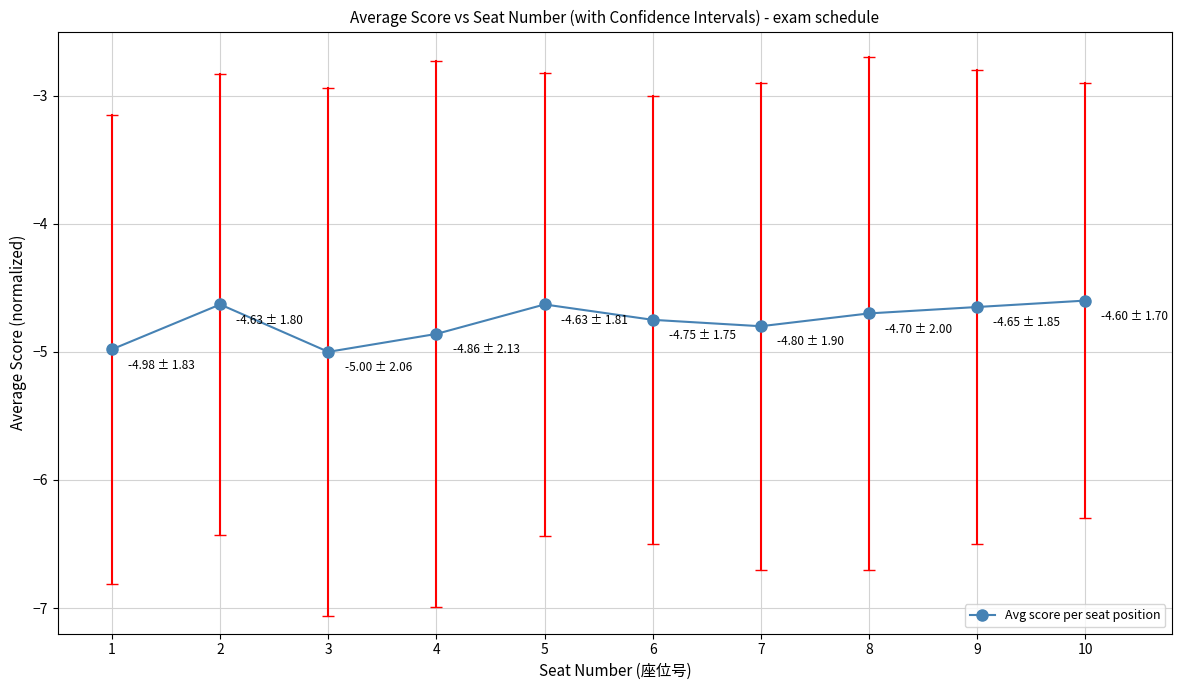

What is the smallest value displayed?

-5.0